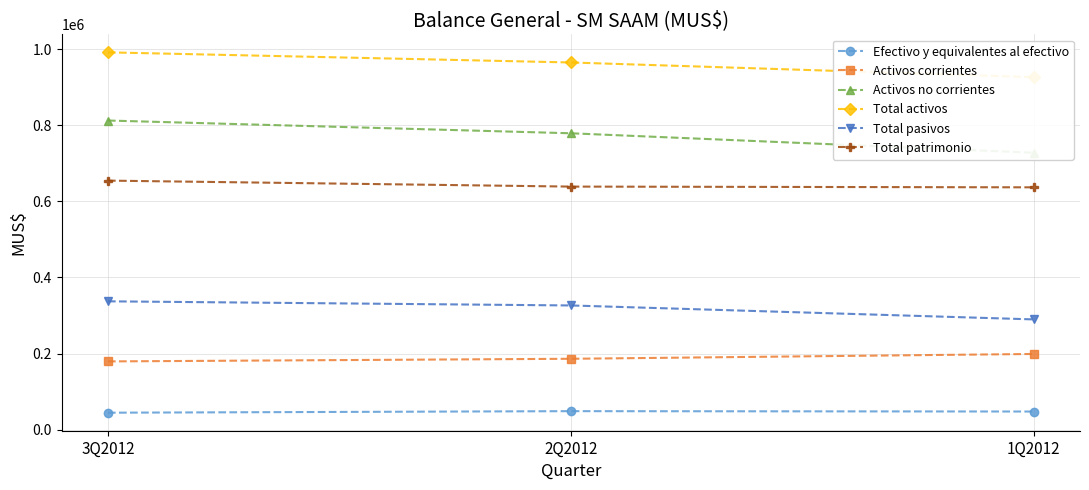

What are all the series names shown in the legend?

Efectivo y equivalentes al efectivo, Activos corrientes, Activos no corrientes, Total activos, Total pasivos, Total patrimonio